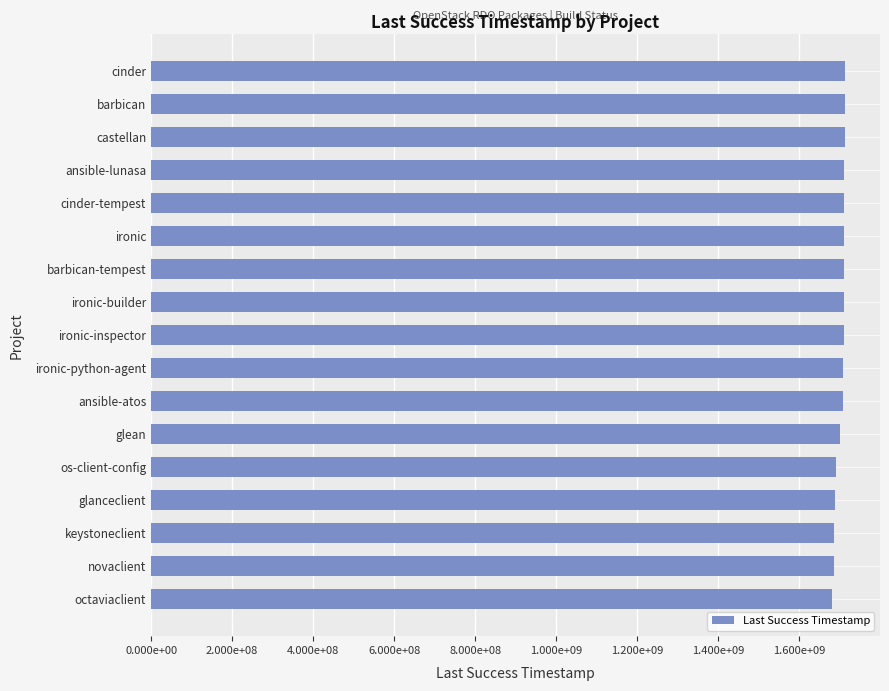

Are the bars horizontal?

Yes